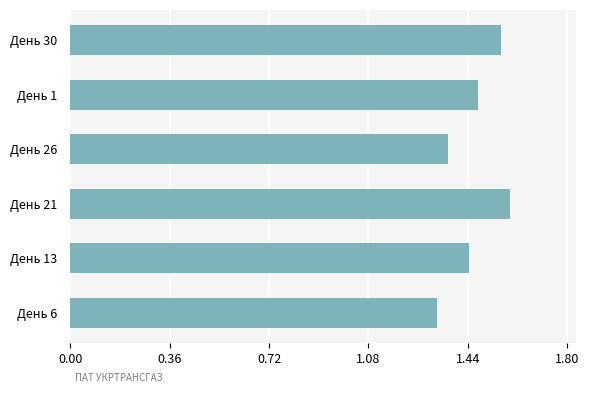

What is the difference between the maximum and minimum values?

0.3